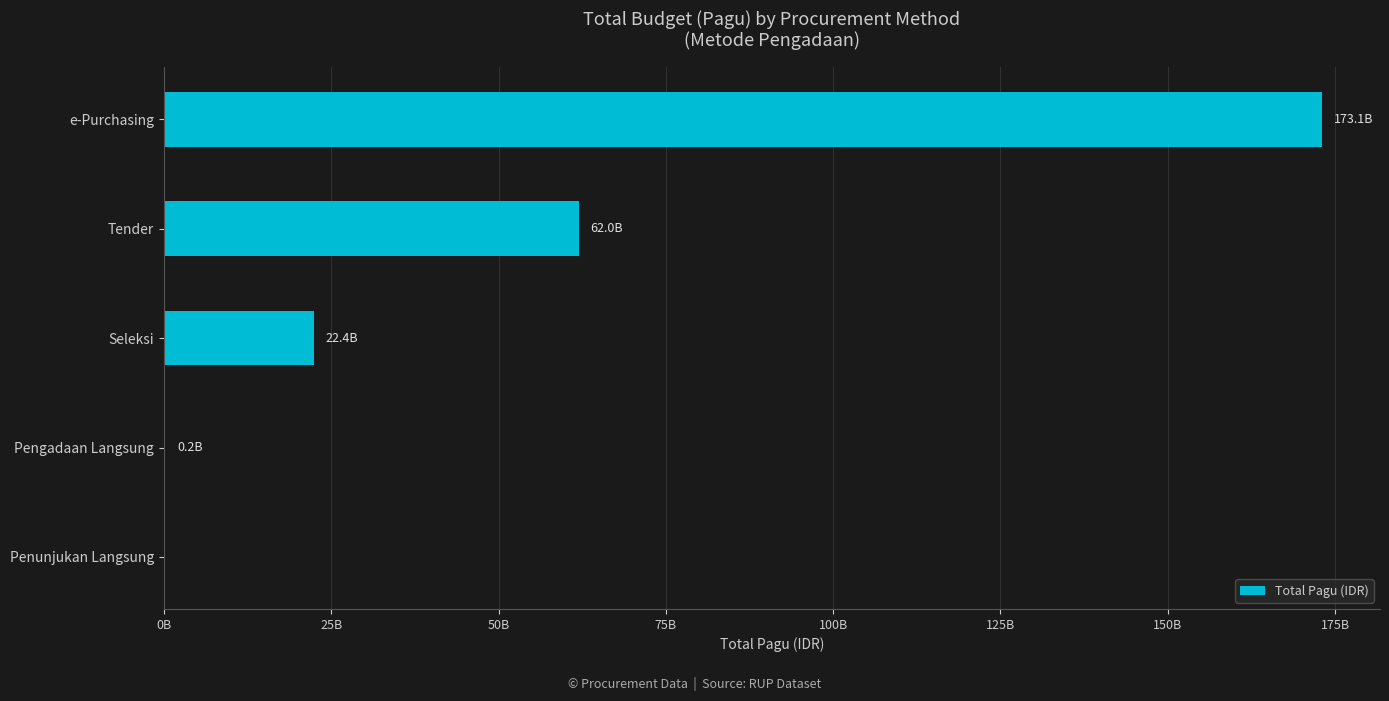

Are the bars horizontal?

Yes